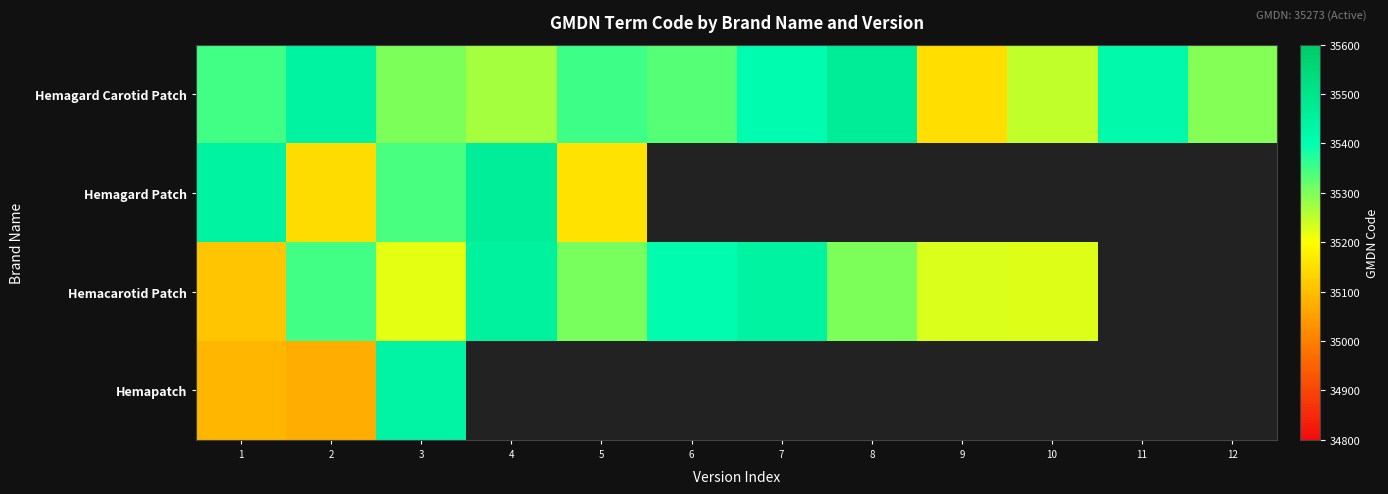

What is the difference between the maximum and minimum values in the row_2 series?

337.5